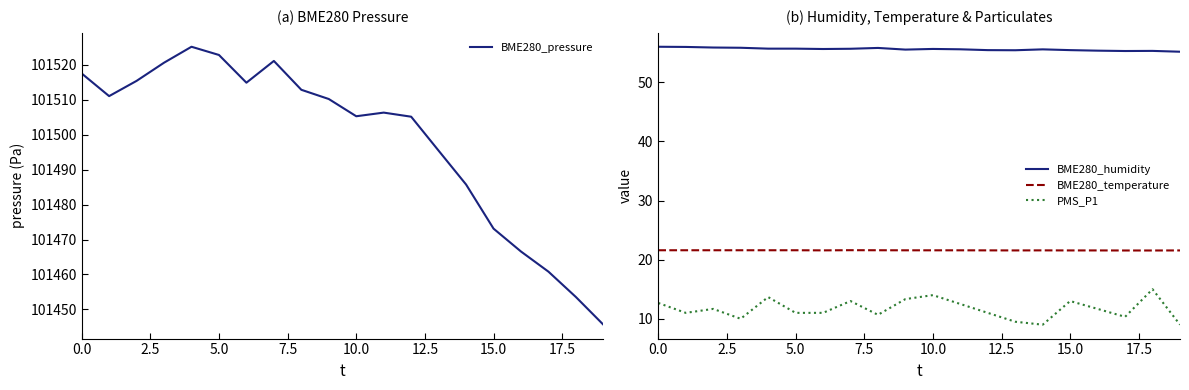

Which label corresponds to the smallest value in the chart?

14